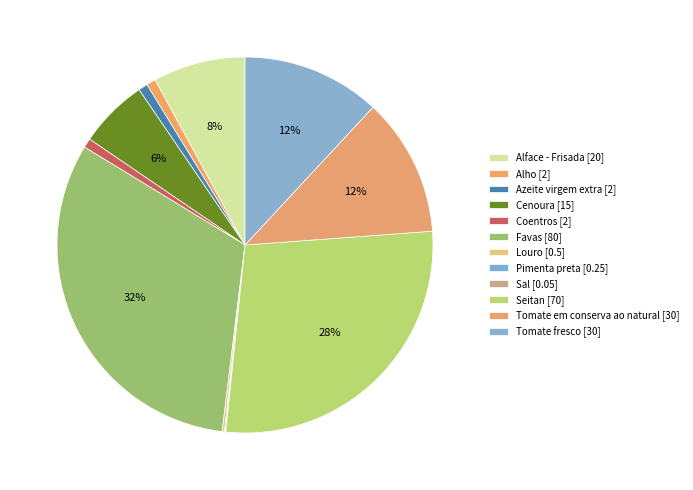

How many segments does this pie chart have?

12